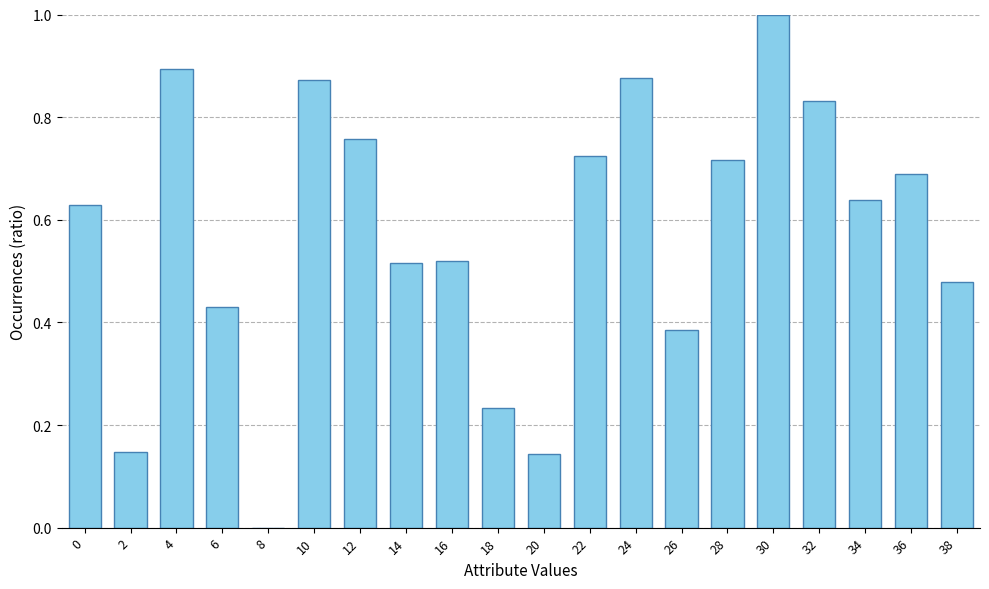

What is the sum of the values at 10 and 28?

1.6